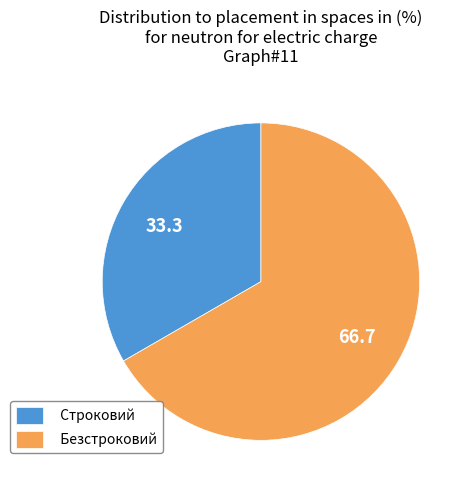

Which slice represents more than half of the pie?

Безстроковий